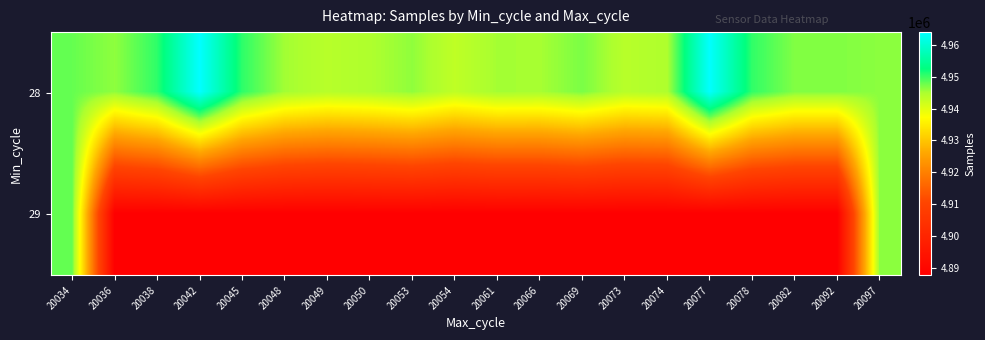

Between 20045 and 20049, which series saw the biggest shift?

28